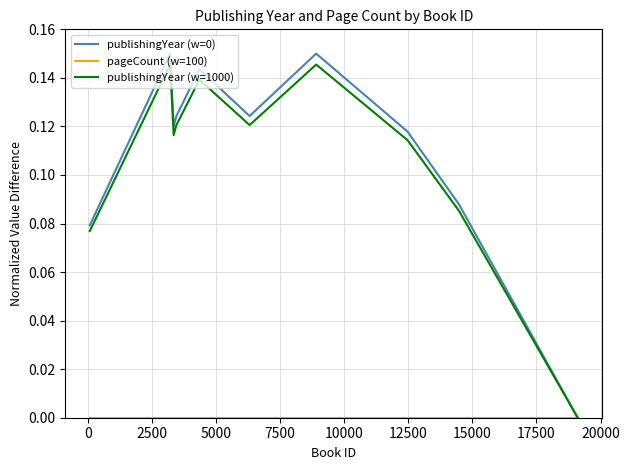

Is this an area chart (filled region under the line)?

No